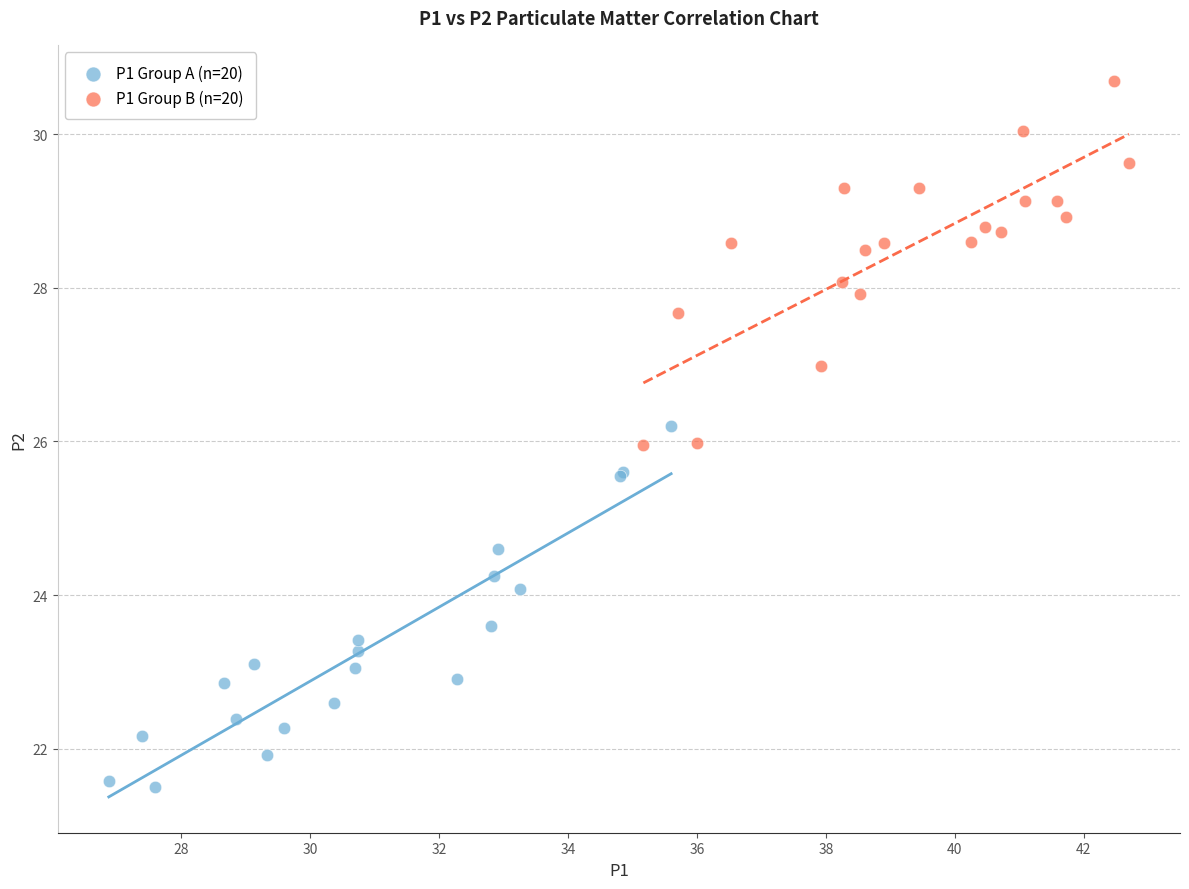

Which series contains the lowest Y value?

P1 Group A (n=20)